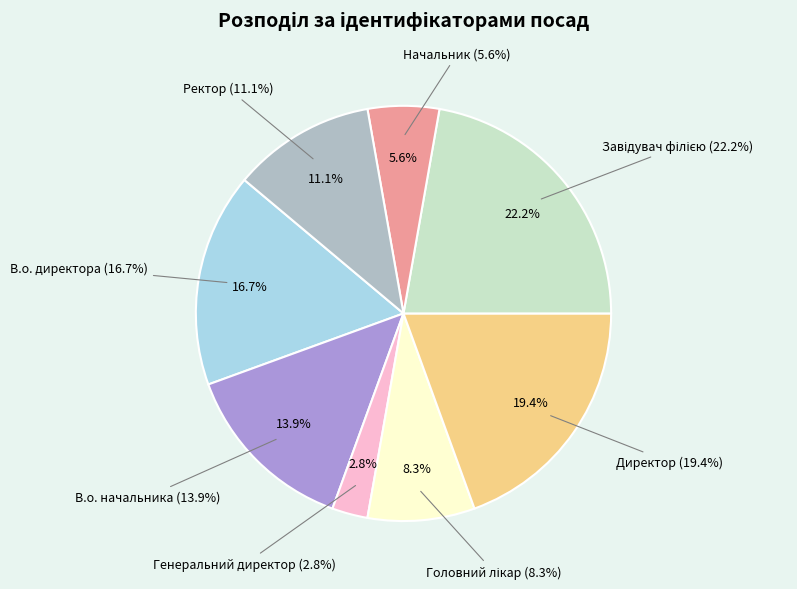

What percentage is the Начальник slice, to the nearest percent?

6%